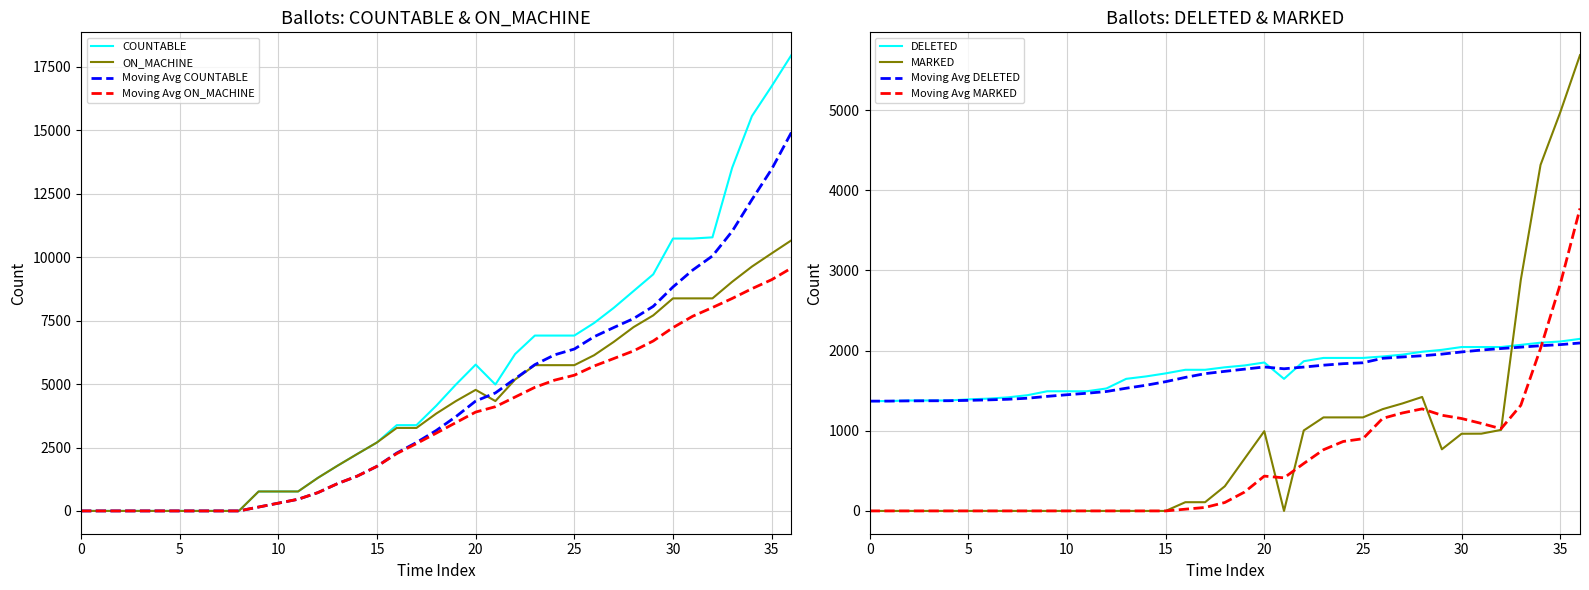

Is it true that COUNTABLE equals 10343.6 at 15-Sep?

False